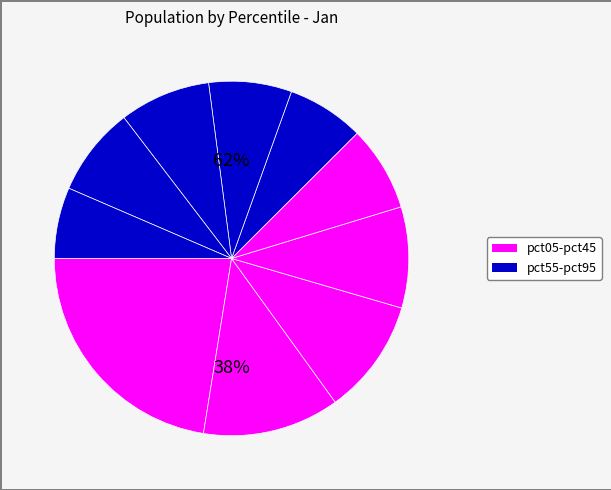

Rank the categories by value from lowest to highest.

pct95, pct55, pct65, pct45, pct85, pct75, pct35, pct25, pct15, pct05